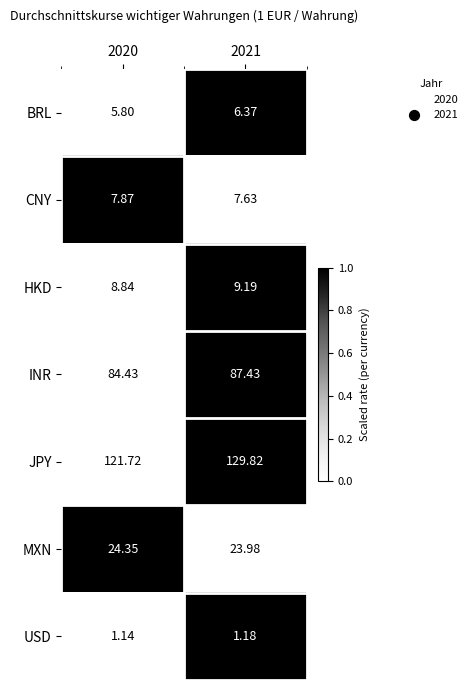

Rank the series at 2021 from highest to lowest value.

JPY, INR, MXN, HKD, CNY, BRL, USD